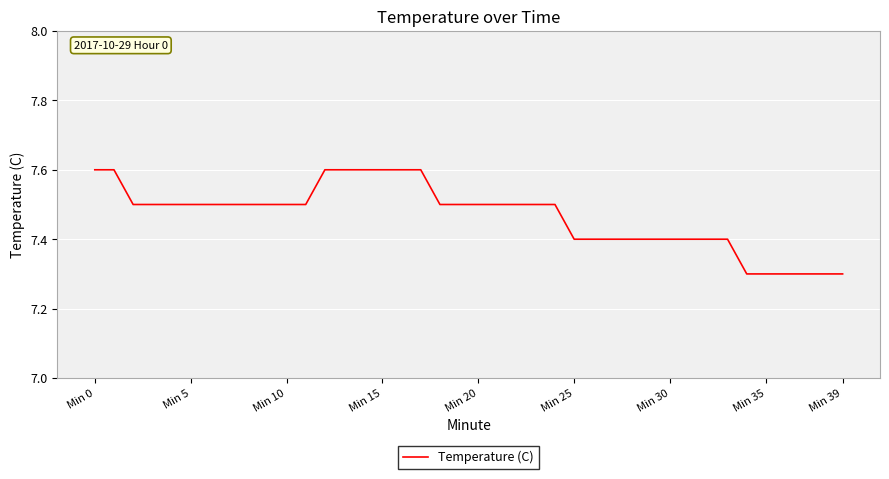

What is the greatest value displayed?

7.6